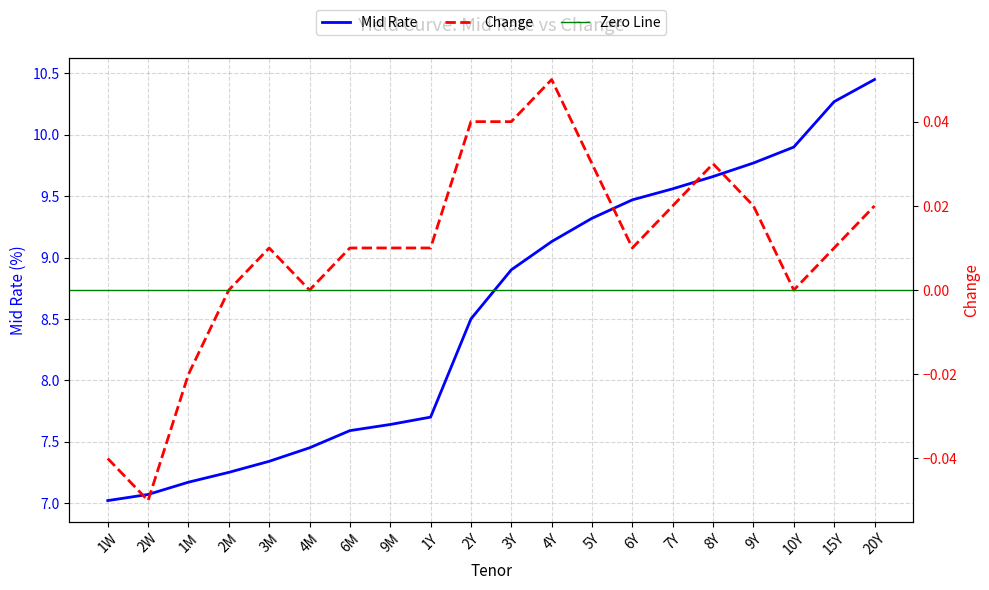

True or false: Mid Rate has more than 0 points higher than both neighbors.

False